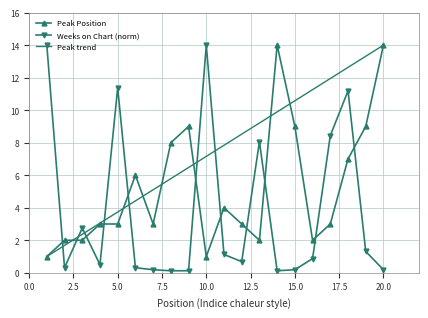

Where does the Peak Position series first go above 3?

6